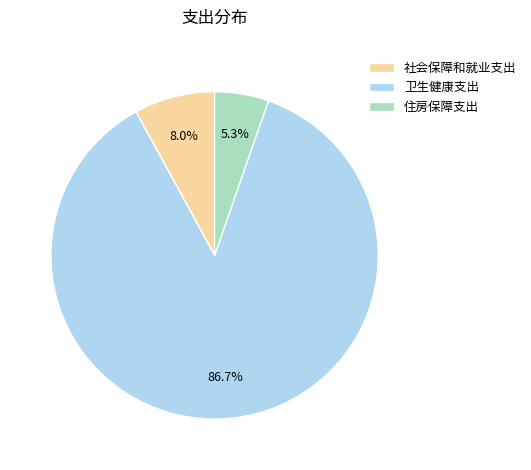

Does 卫生健康支出 represent more than half of the total?

Yes